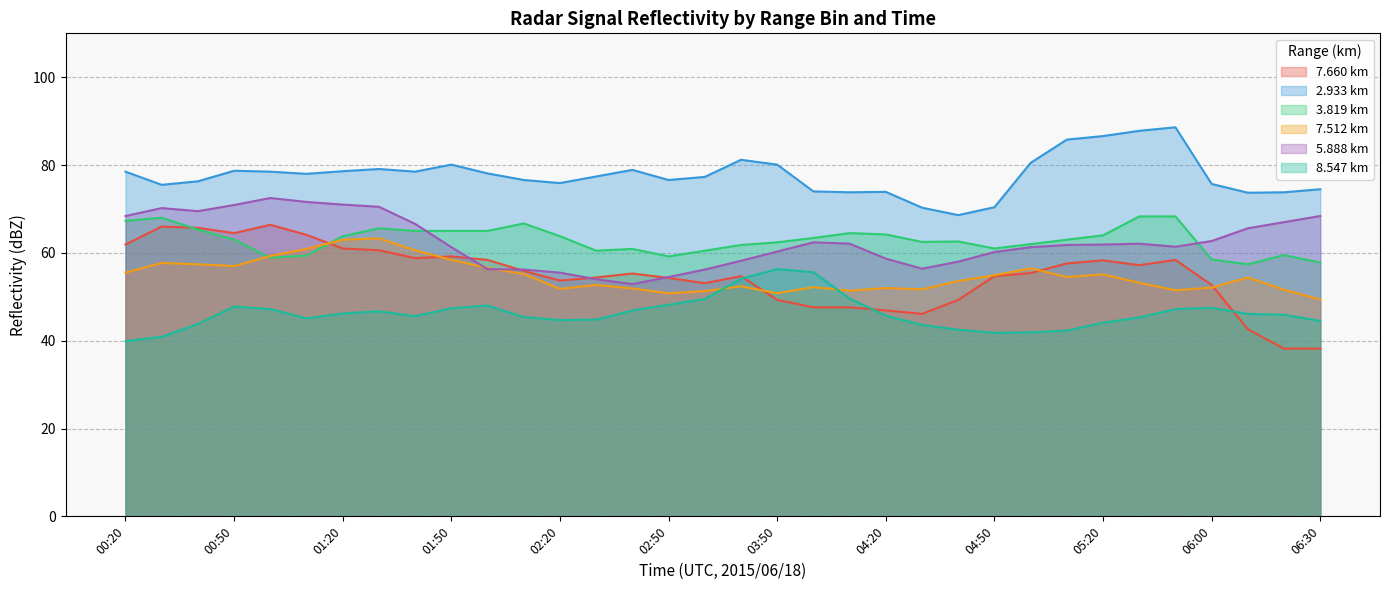

What is the greatest value displayed?

88.6